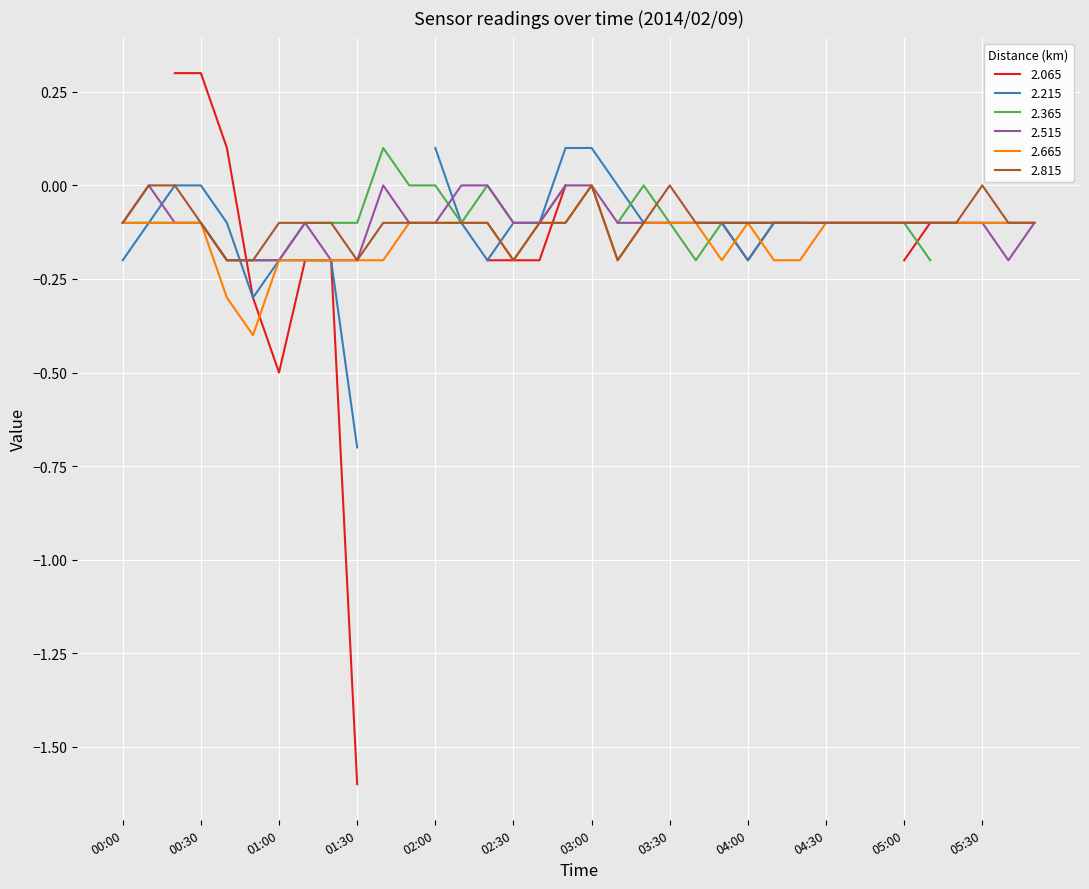

Which has a higher value, 02:40 or 01:10?

02:40